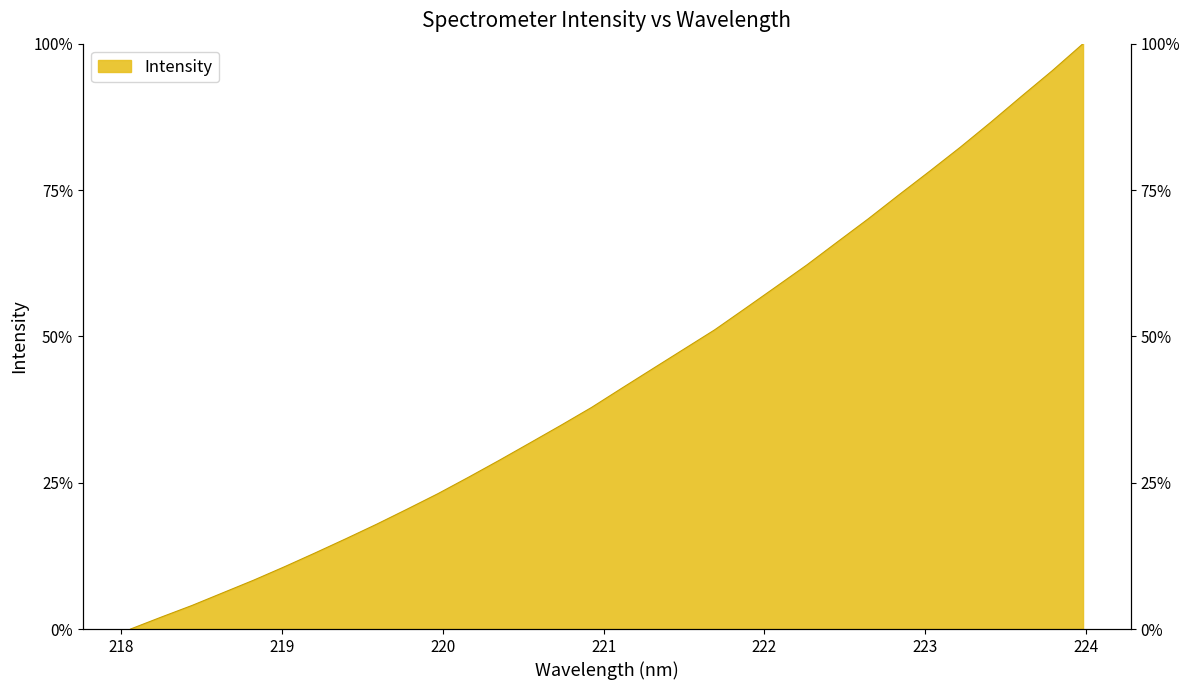

Reading left to right, transcribe all the data shown in this chart.

218.0596=0.0	218.2508=0.0	218.442=0.0	218.6332=0.1	218.8244=0.1	219.0156=0.1	219.2067=0.1	219.3979=0.2	219.589=0.2	219.7801=0.2	219.9712=0.2	220.1623=0.3	220.3533=0.3	220.5444=0.3	220.7354=0.3	220.9264=0.4	221.1174=0.4	221.3083=0.4	221.4993=0.5	221.6902=0.5	221.8812=0.5	222.0721=0.6	222.263=0.6	222.4538=0.7	222.6447=0.7	222.8355=0.7	223.0264=0.8	223.2172=0.8	223.408=0.9	223.5987=0.9	223.7895=1.0	223.9802=1.0